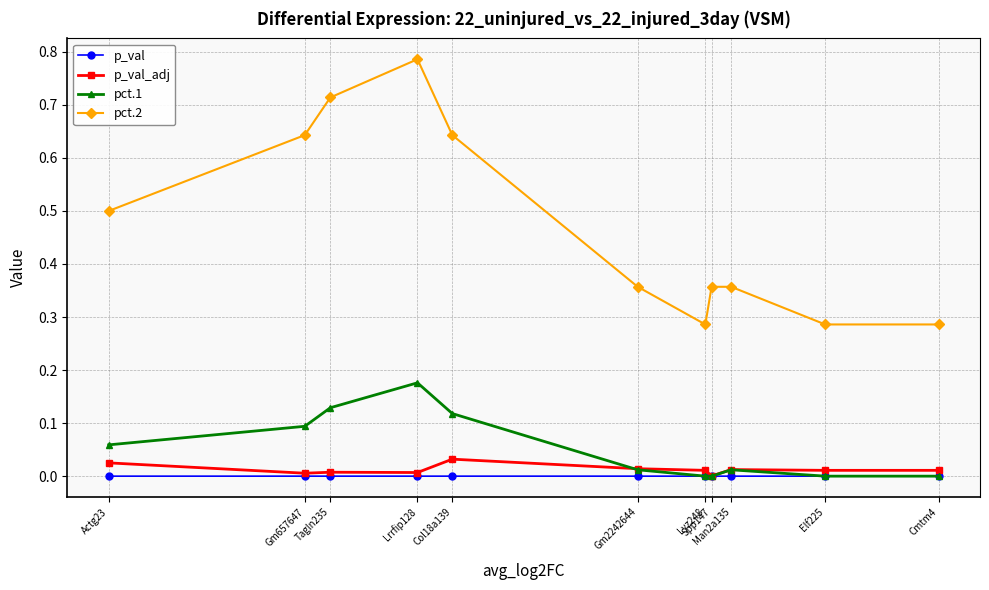

At which category does the chart reach its peak across all series?

Lrrfip128